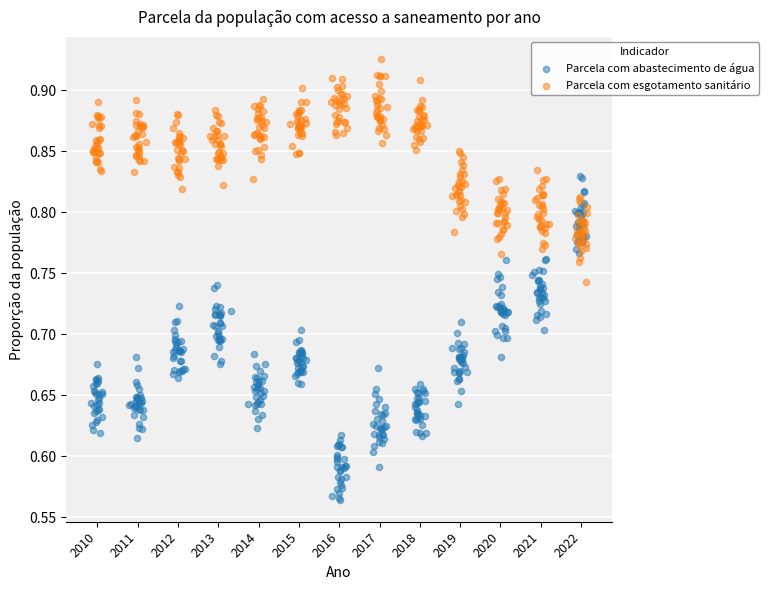

Which series contains the lowest Y value?

Parcela com abastecimento de água